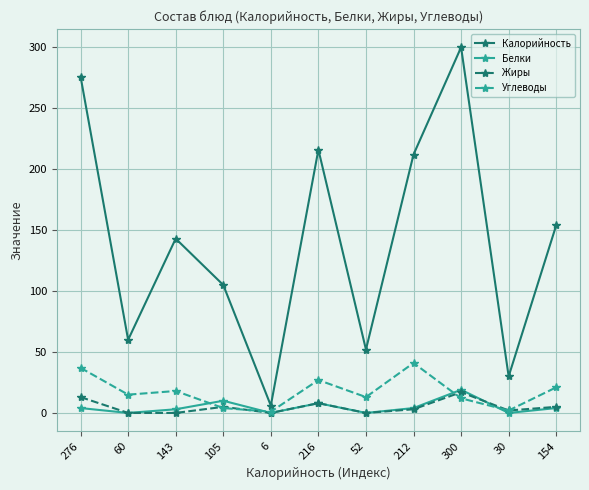

What is the maximum value for Жиры?

17